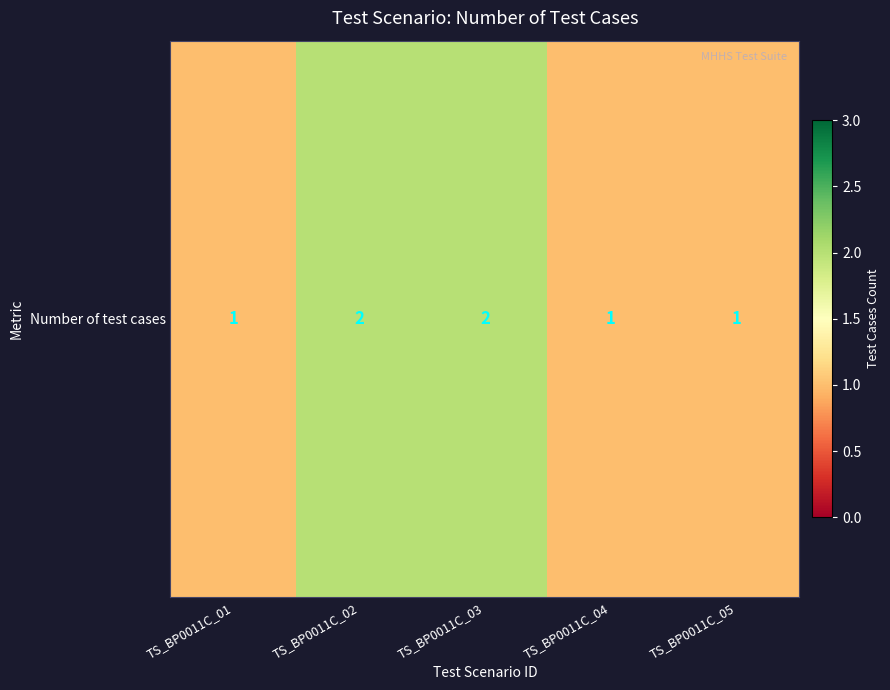

Reading right to left, extract all data points from this chart.

TS_BP0011C_05=1	TS_BP0011C_04=1	TS_BP0011C_03=2	TS_BP0011C_02=2	TS_BP0011C_01=1